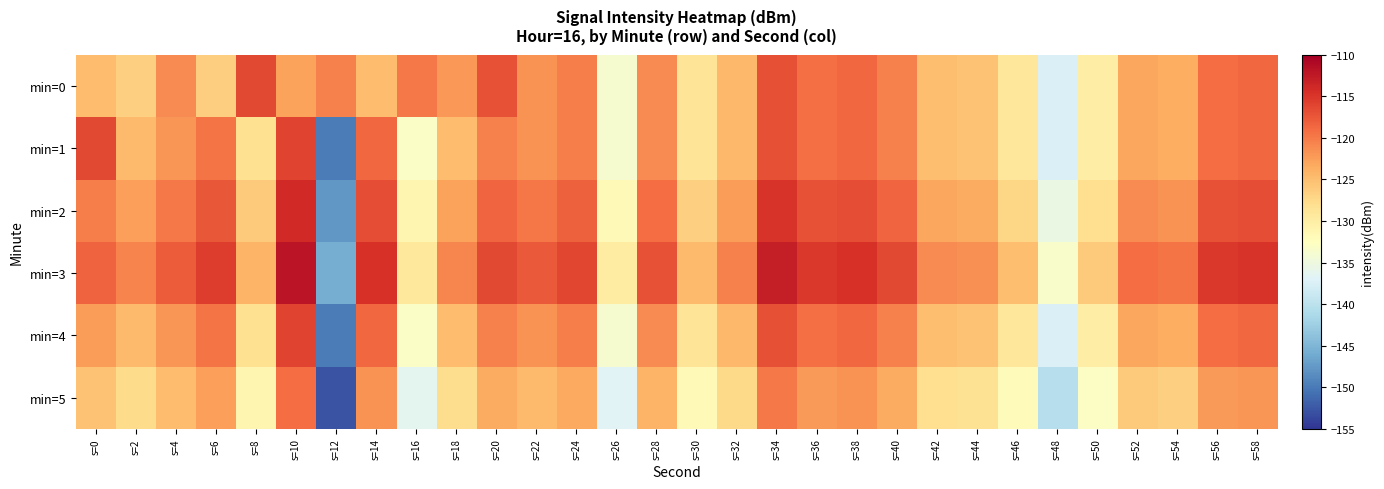

Rank the series by their maximum value, from highest to lowest.

min=3, min=2, min=1, min=4, min=0, min=5